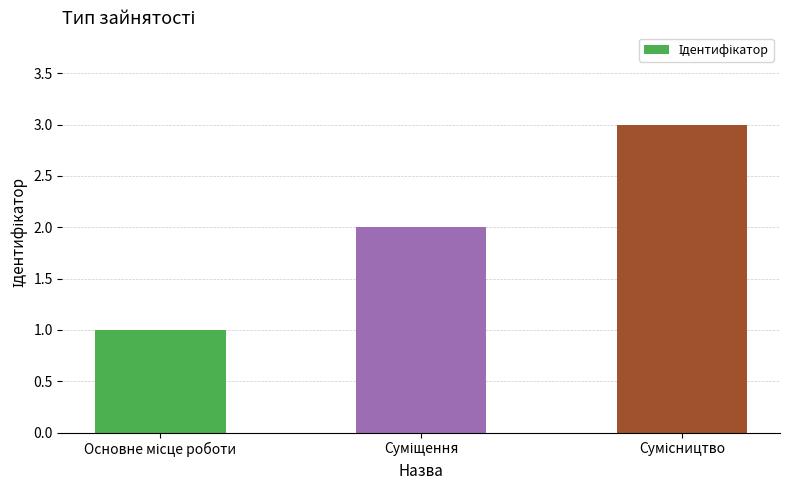

How many series are shown in this chart?

1